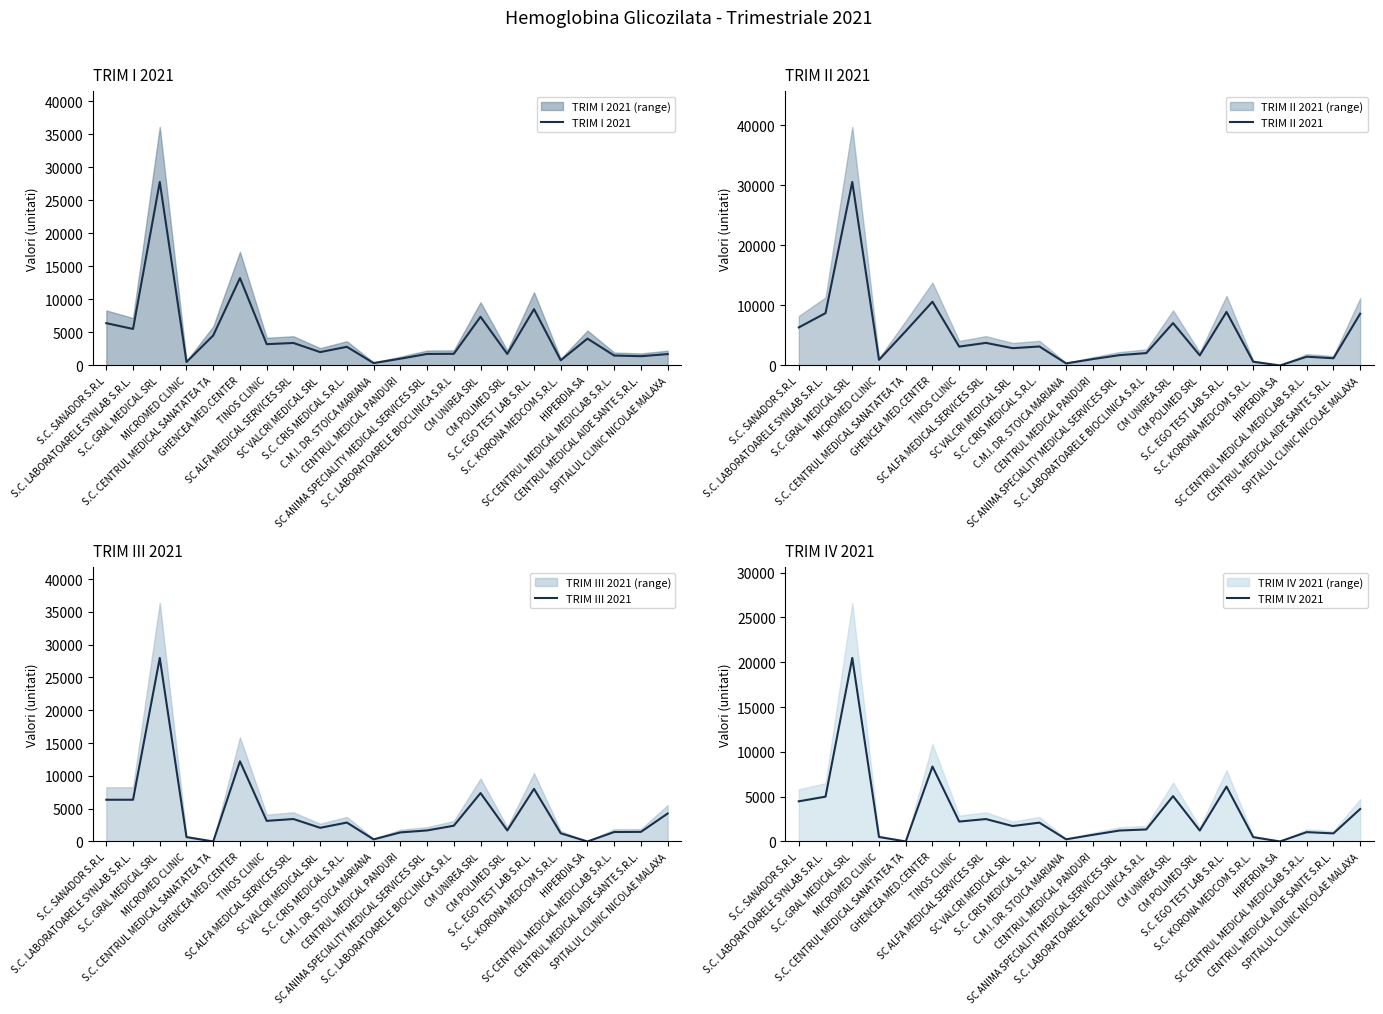

At which category is the sum across all series the highest?

S.C. GRAL MEDICAL SRL